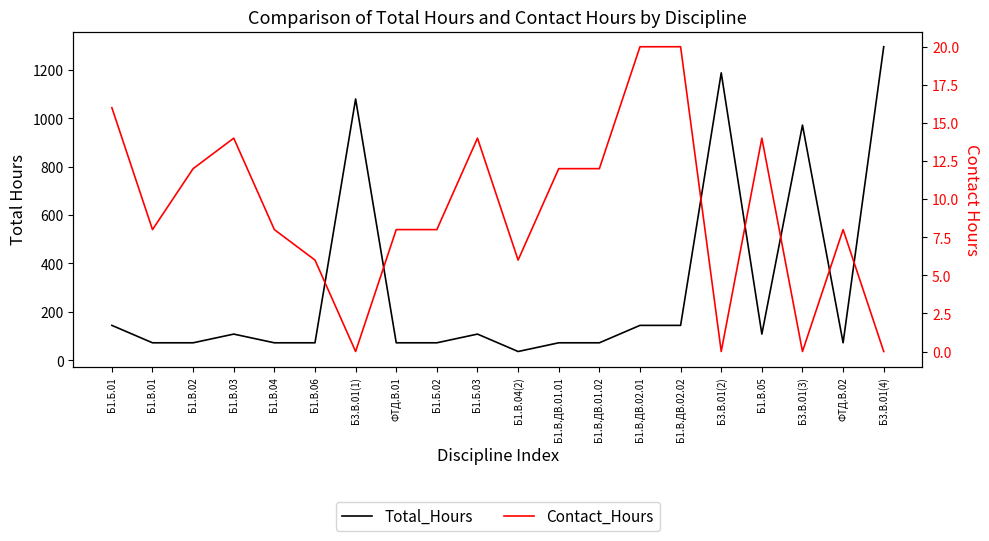

What is the difference between the highest and lowest values at Б1.Б.02?

64